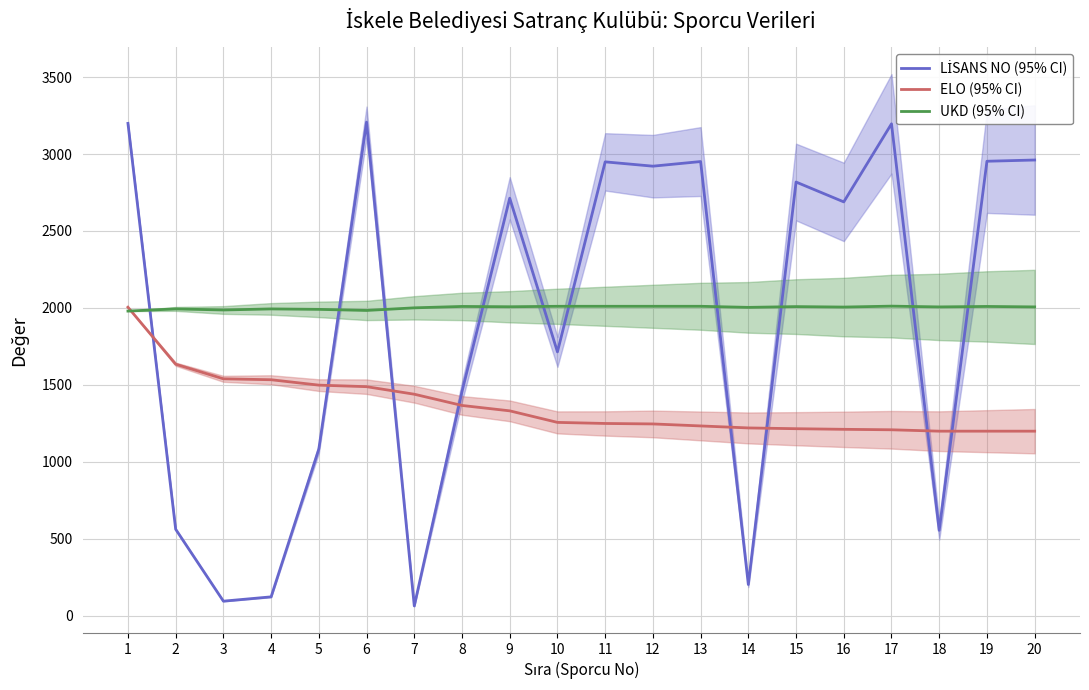

After their last crossing, which series has the higher values: LİSANS NO (95% CI) or ELO (95% CI)?

LİSANS NO (95% CI)